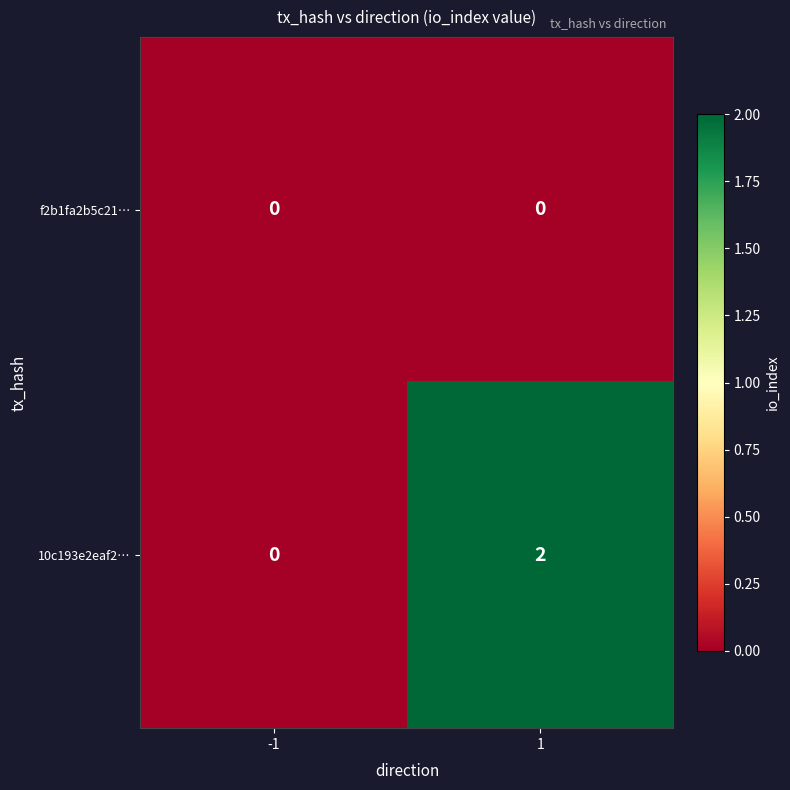

List the series in order of their overall mean, lowest first.

f2b1fa2b5c21…, 10c193e2eaf2…